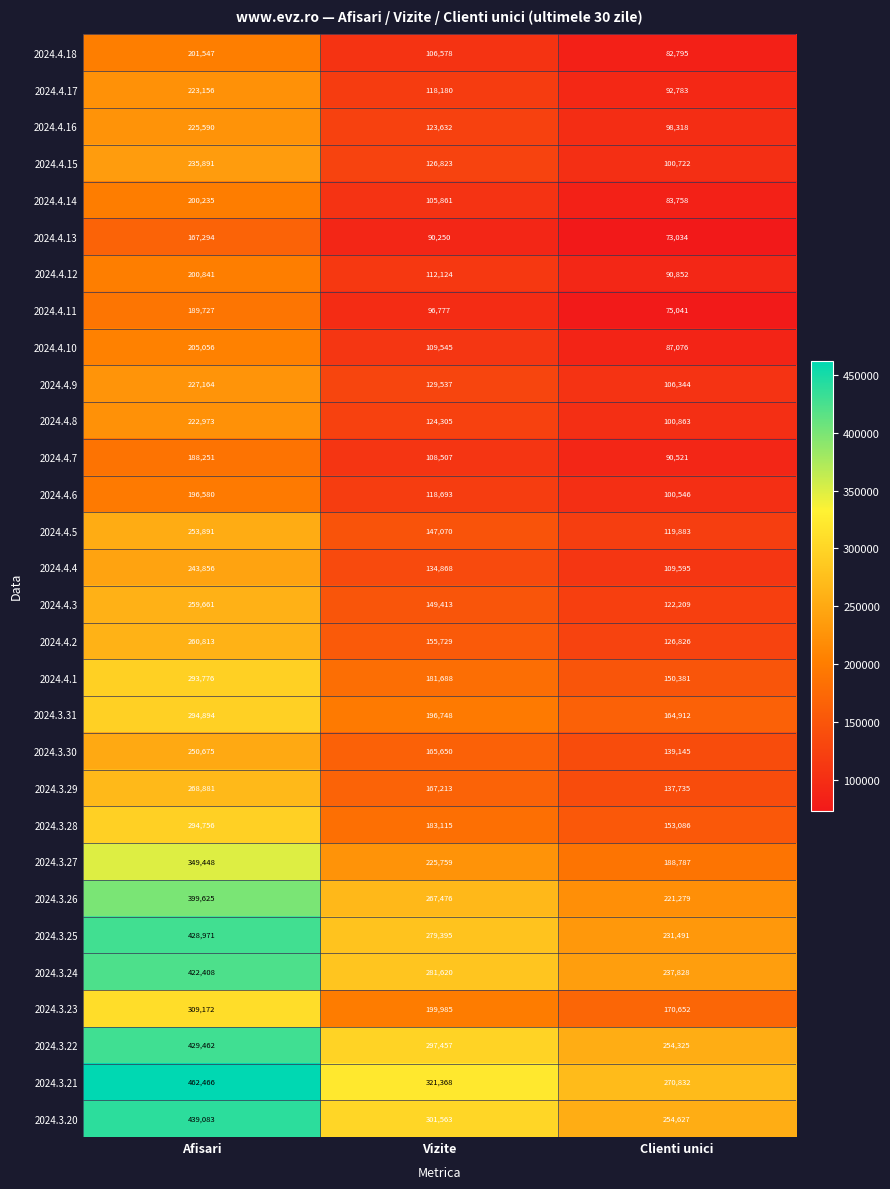

Which series has the largest total across all categories?

2024.3.21